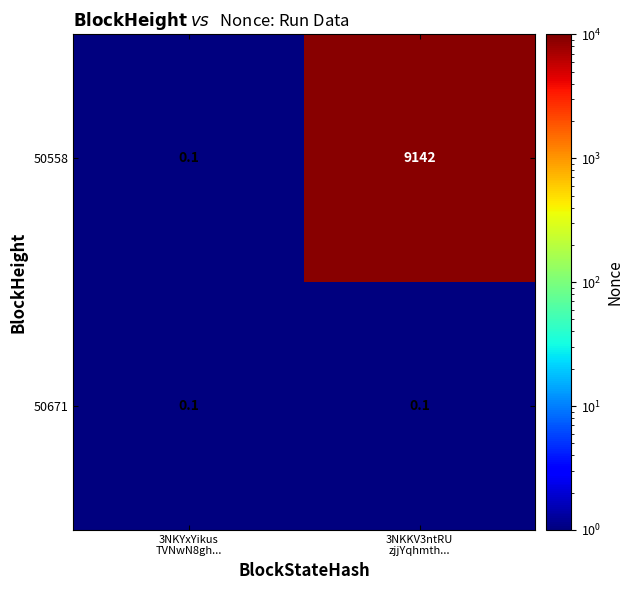

Rank the series by their maximum value, from lowest to highest.

50671, 50558